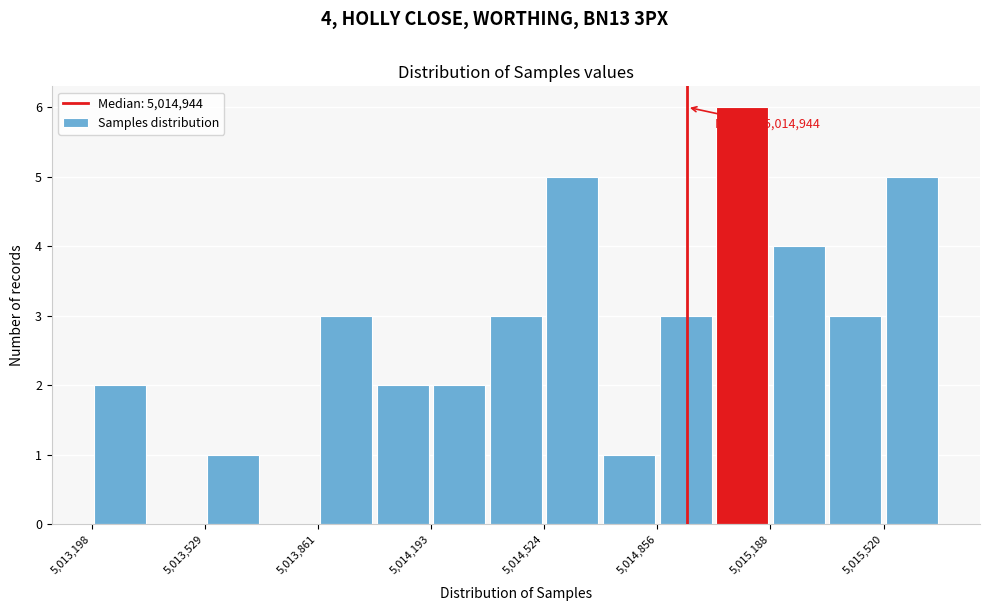

Around what value on the x-axis is the tallest bar? Give the approximate position of its centre, as read against the axis.

5015100